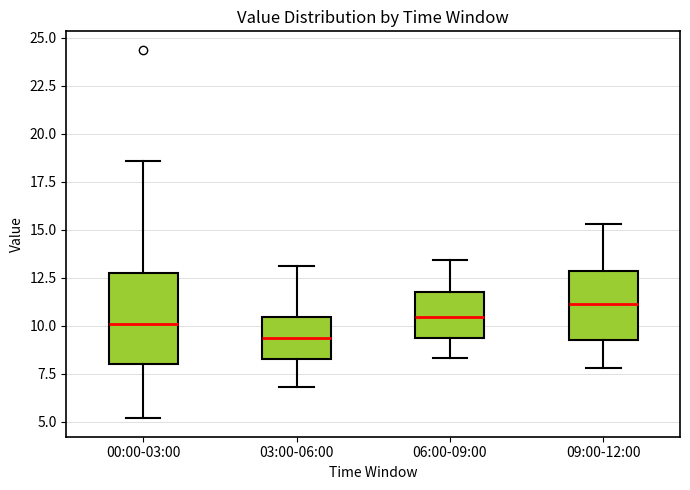

Reading left to right, read every box against the y-axis: the position of its median line, the range the box covers, and the ends of its whiskers. The values are not printed on the chart, so give them approximately, as read against the axis.

00:00-03:00: median 10.0, box 8.0 to 13.0, whiskers 5.0 to 18.5
03:00-06:00: median 9.5, box 8.5 to 10.5, whiskers 7.0 to 13.0
06:00-09:00: median 10.5, box 9.5 to 12.0, whiskers 8.5 to 13.5
09:00-12:00: median 11.0, box 9.5 to 13.0, whiskers 8.0 to 15.5